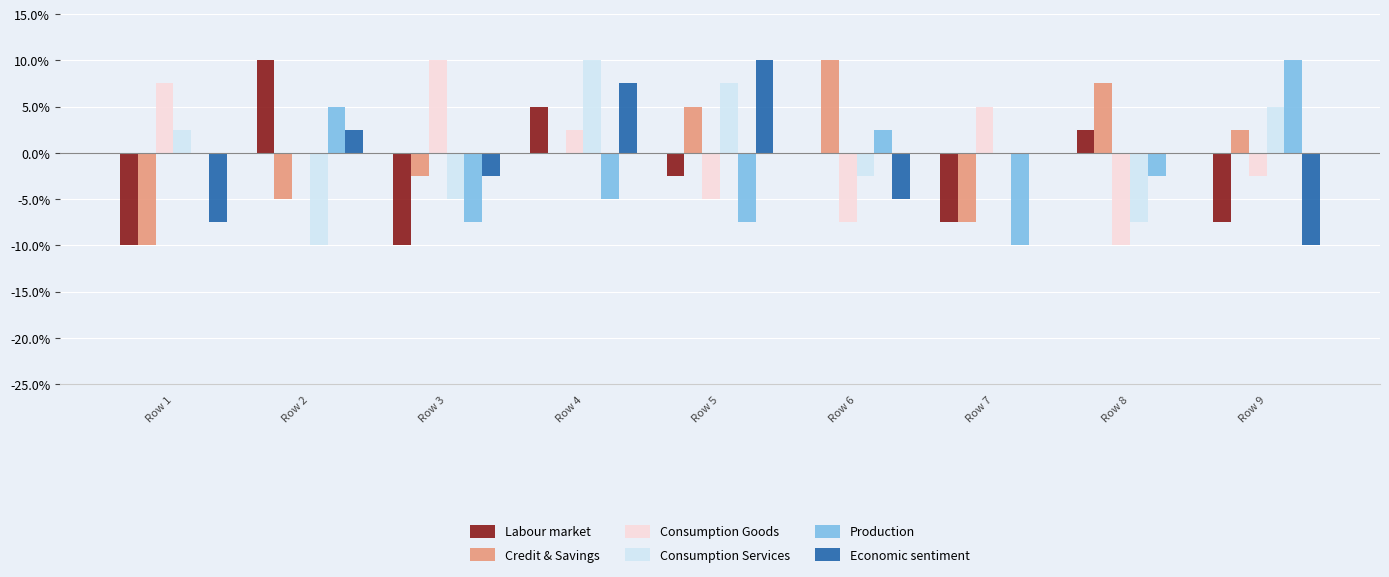

Reading right to left, what are all the values shown in this chart?

Labour market: -7.5	2.5	-7.5	0.0	-2.5	5.0	-10.0	10.0	-10.0
Credit & Savings: 2.5	7.5	-7.5	10.0	5.0	0.0	-2.5	-5.0	-10.0
Consumption Goods: -2.5	-10.0	5.0	-7.5	-5.0	2.5	10.0	0.0	7.5
Consumption Services: 5.0	-7.5	0.0	-2.5	7.5	10.0	-5.0	-10.0	2.5
Production: 10.0	-2.5	-10.0	2.5	-7.5	-5.0	-7.5	5.0	0.0
Economic sentiment: -10.0	0.0	0.0	-5.0	10.0	7.5	-2.5	2.5	-7.5